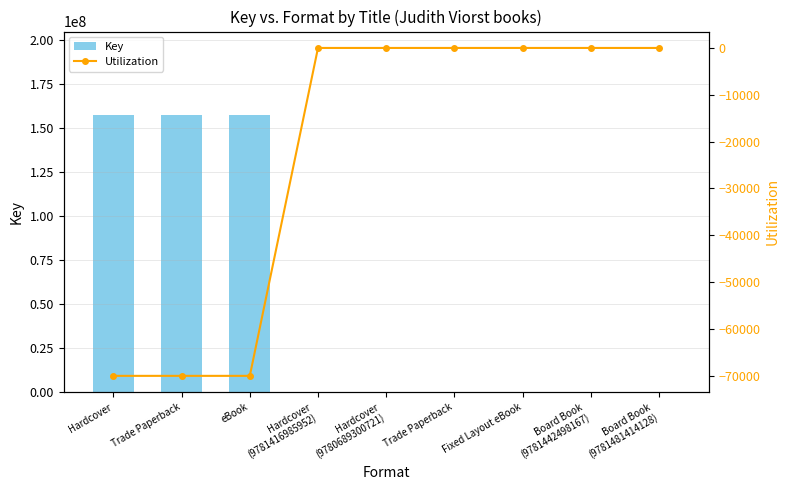

What is the sum of the Key values at Hardcover
(9781416985952) and Board Book
(9781442498167)?

11690.0